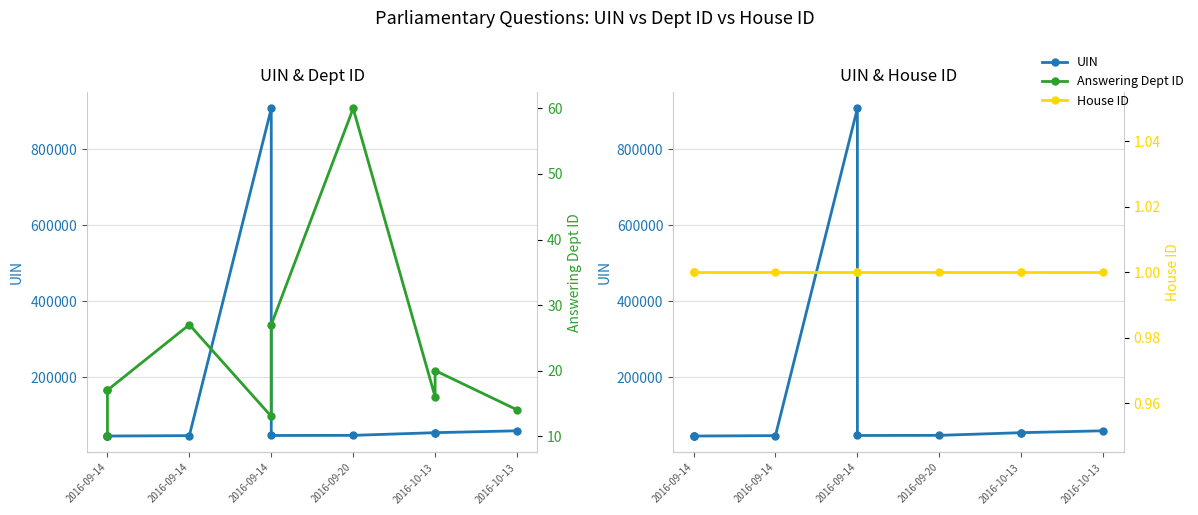

Between 2016-09-14 and 2016-10-13, which series saw the biggest shift?

UIN